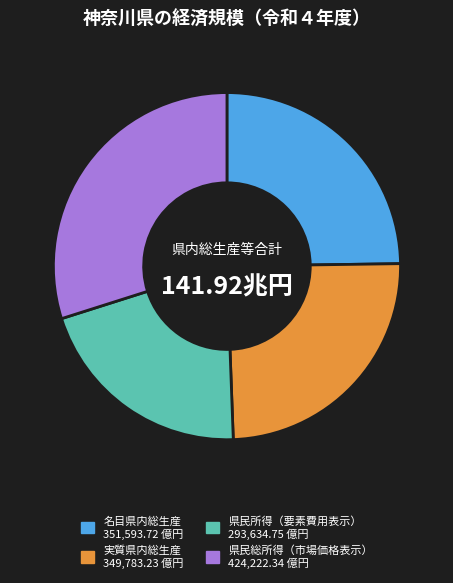

Between 実質県内総生産 and 県民総所得（市場価格表示）, which is larger?

県民総所得（市場価格表示）